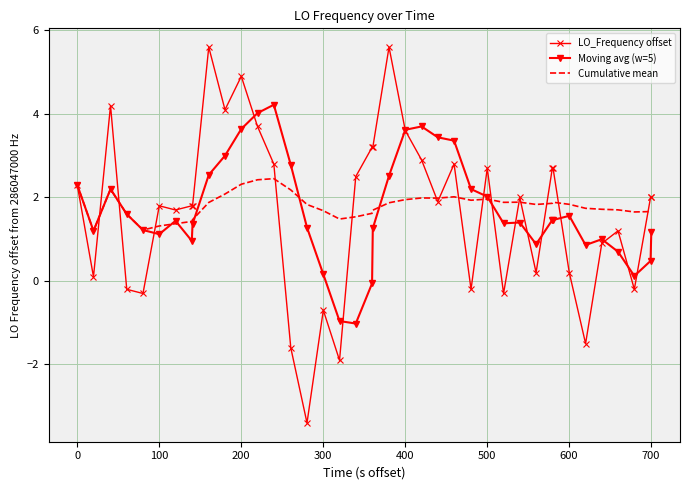

What is the average value of the LO_Frequency offset series?

1.7